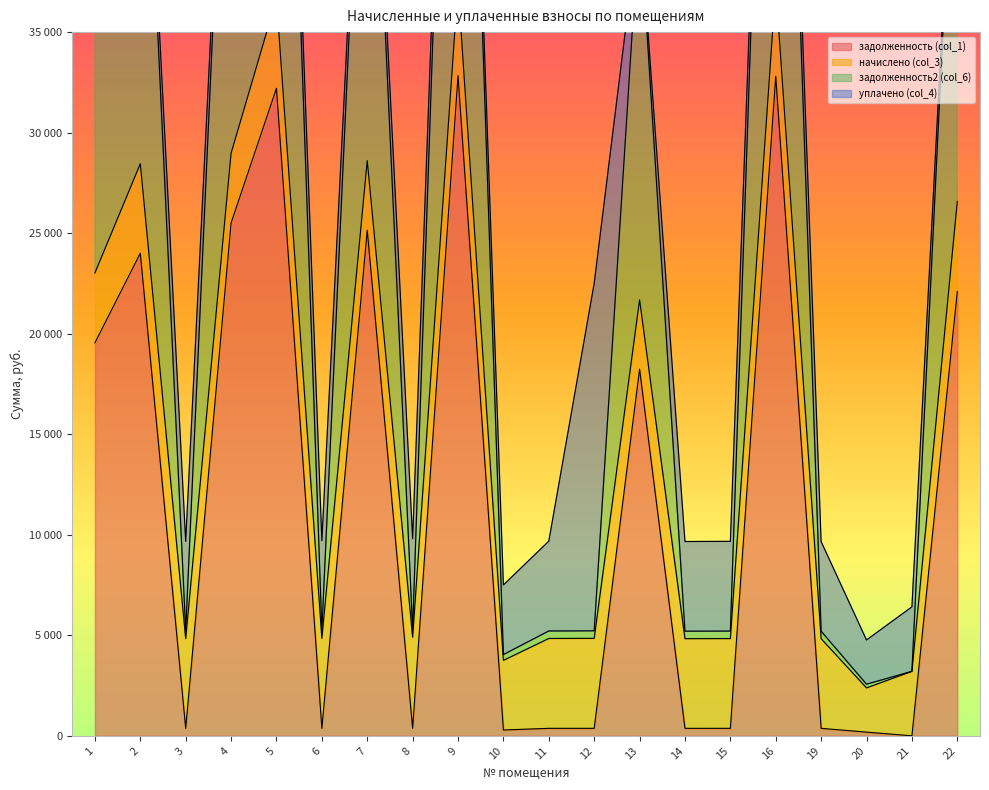

What is the difference between the highest and lowest values at 8?

4902.7